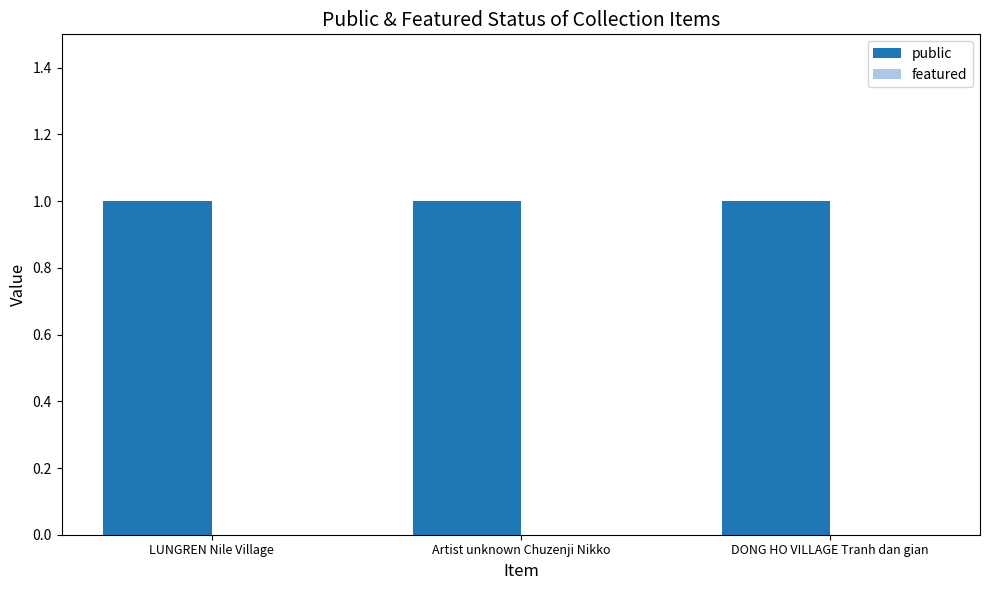

At which category is the sum across all series the highest?

LUNGREN Nile Village